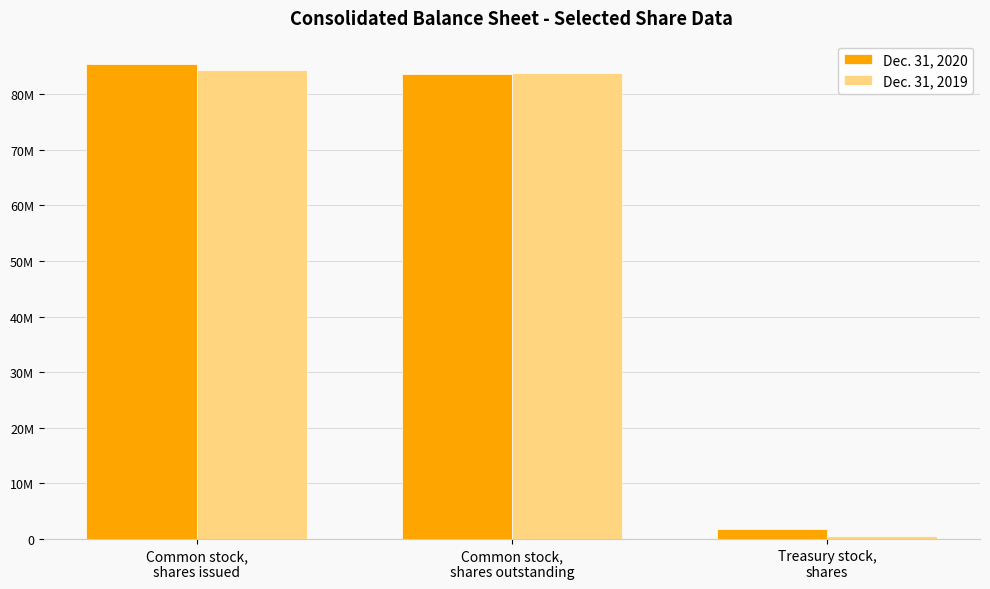

Does the chart contain stacked bars?

No